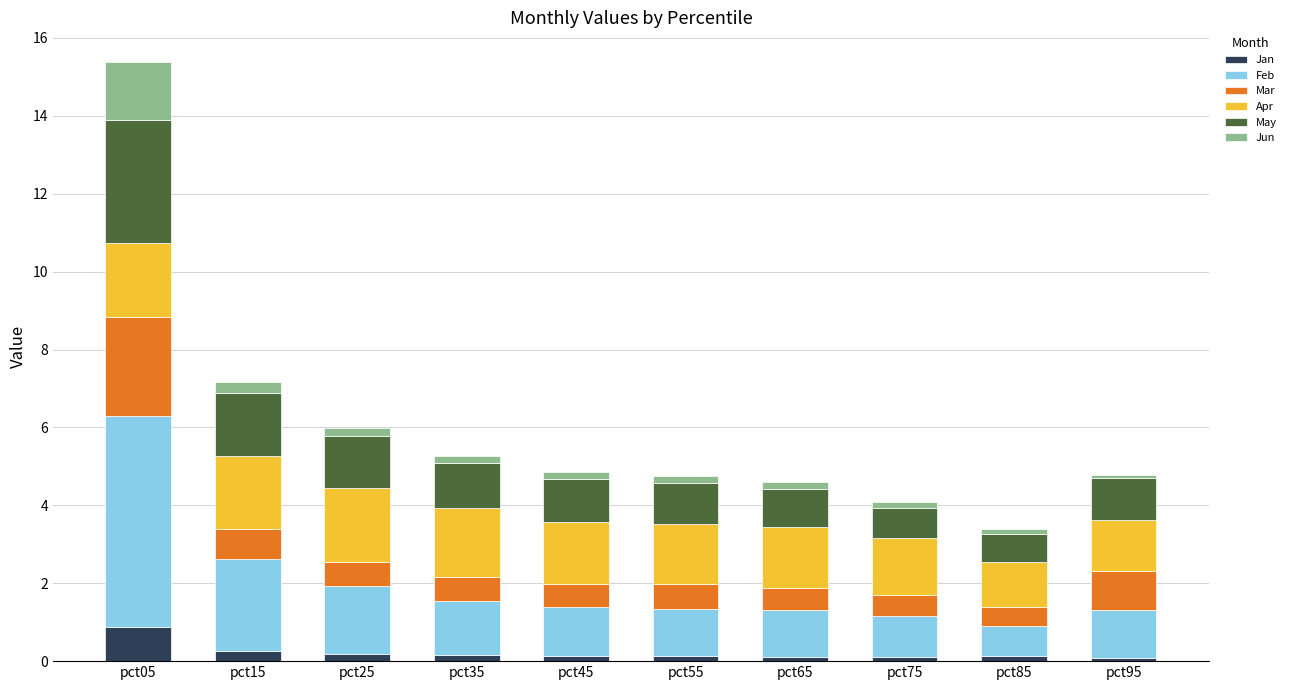

Is it true that Jan equals 0.2 at pct25?

True